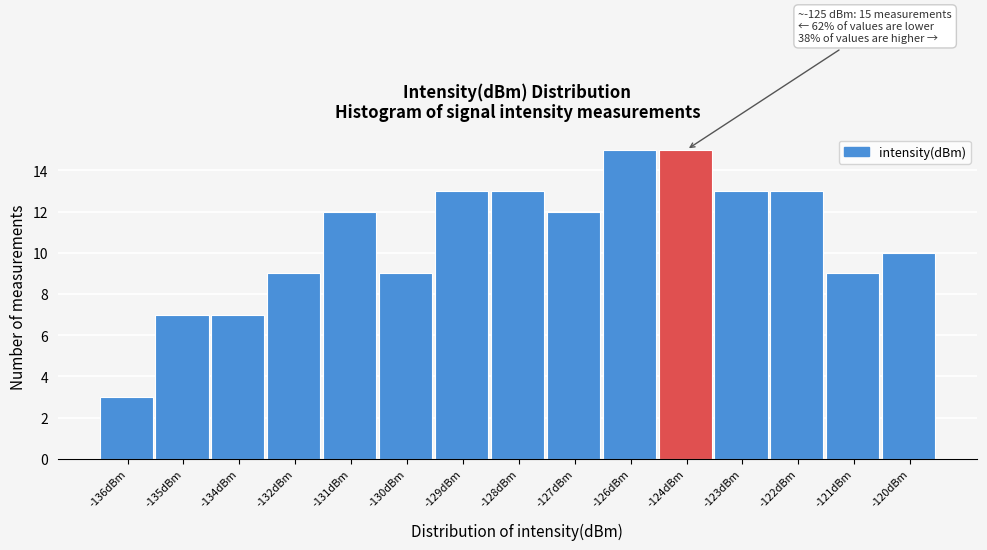

Reading left to right, list all the values displayed in this chart.

-136dBm=3	-135dBm=7	-134dBm=7	-132dBm=9	-131dBm=12	-130dBm=9	-129dBm=13	-128dBm=13	-127dBm=12	-126dBm=15	-124dBm=15	-123dBm=13	-122dBm=13	-121dBm=9	-120dBm=10